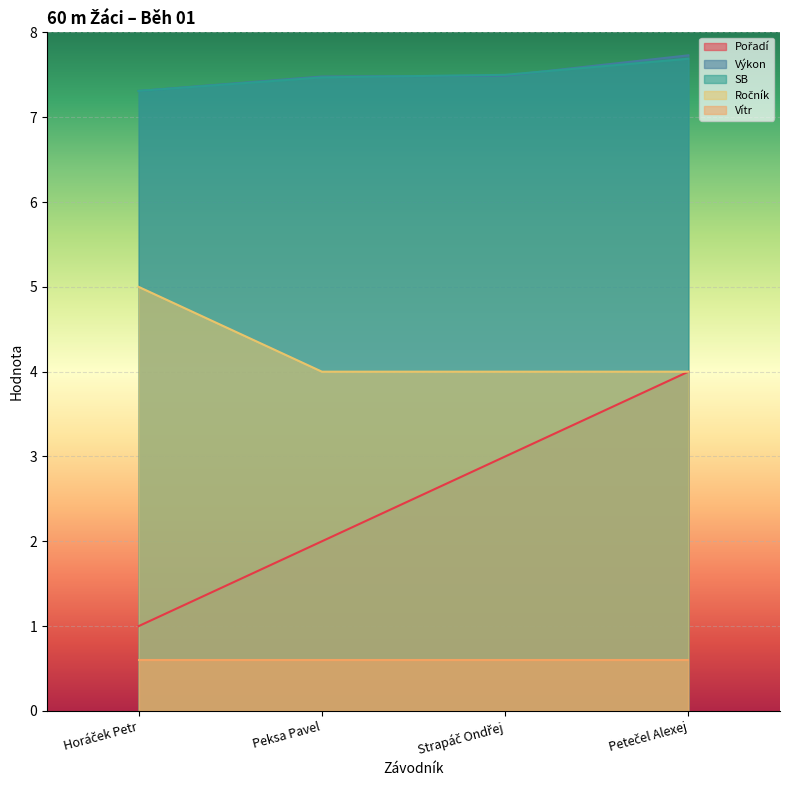

Does the chart display data point markers on the line(s)?

No